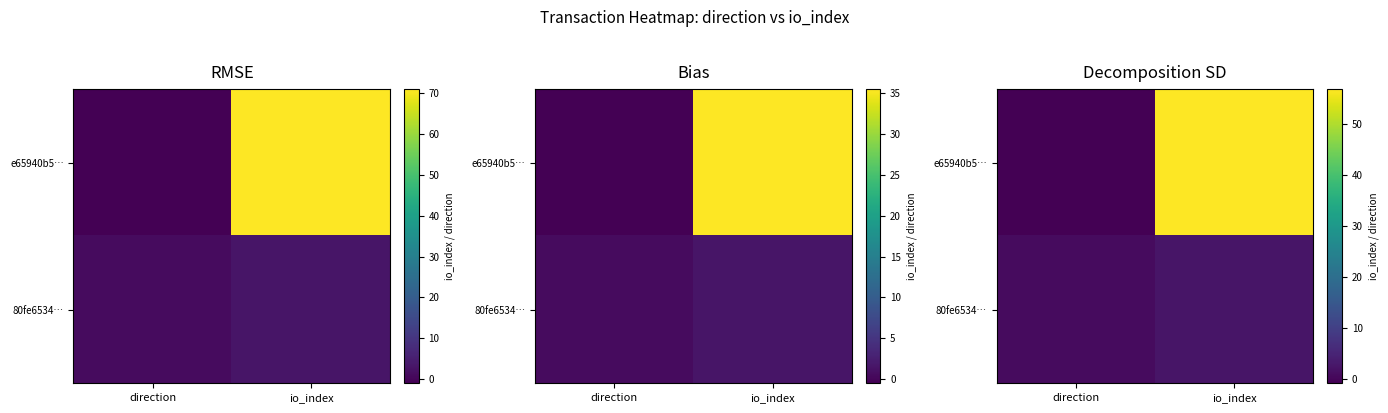

What is the lowest value of the 80fe6534… series?

0.8